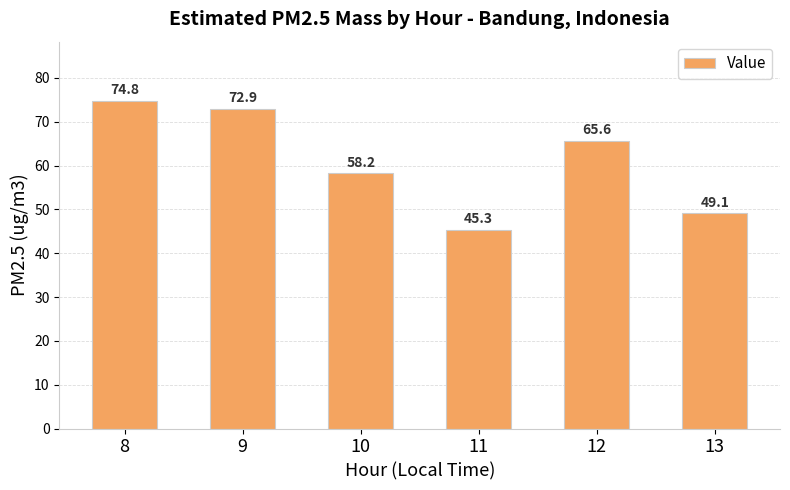

Which label corresponds to the largest value in the chart?

8